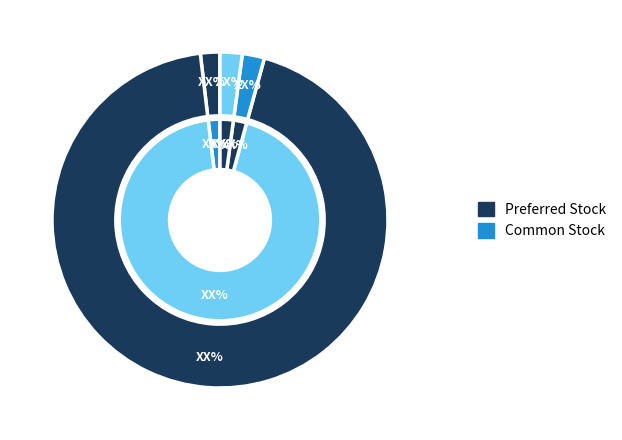

The Preferred stock, shares authorized slice represents 2% of the pie. True or false?

True